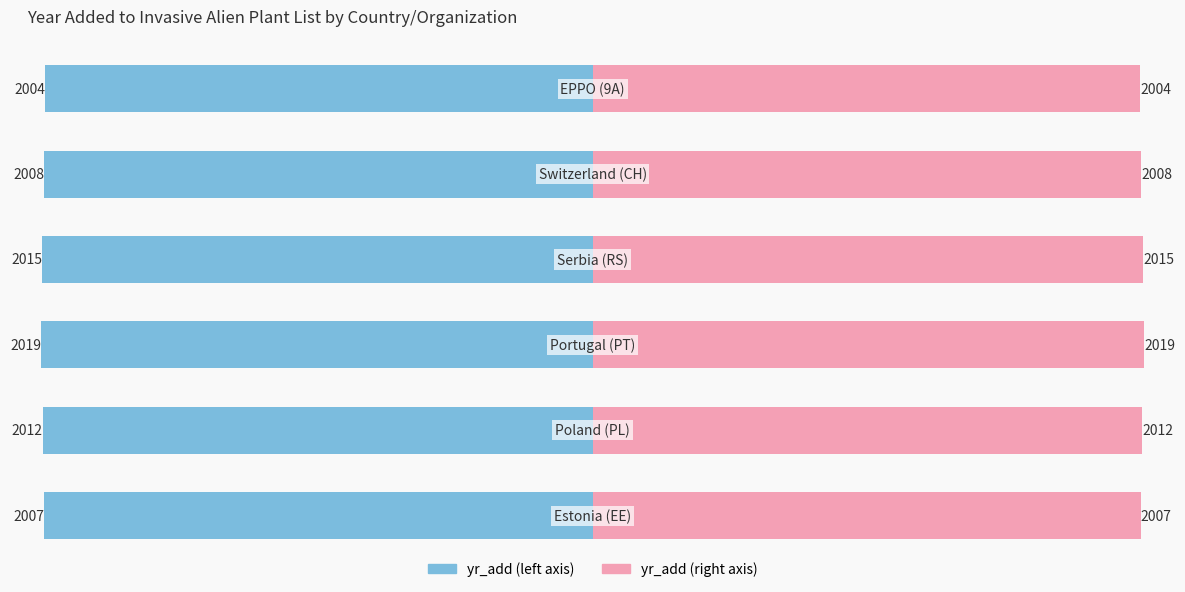

How many groups of bars are there?

6